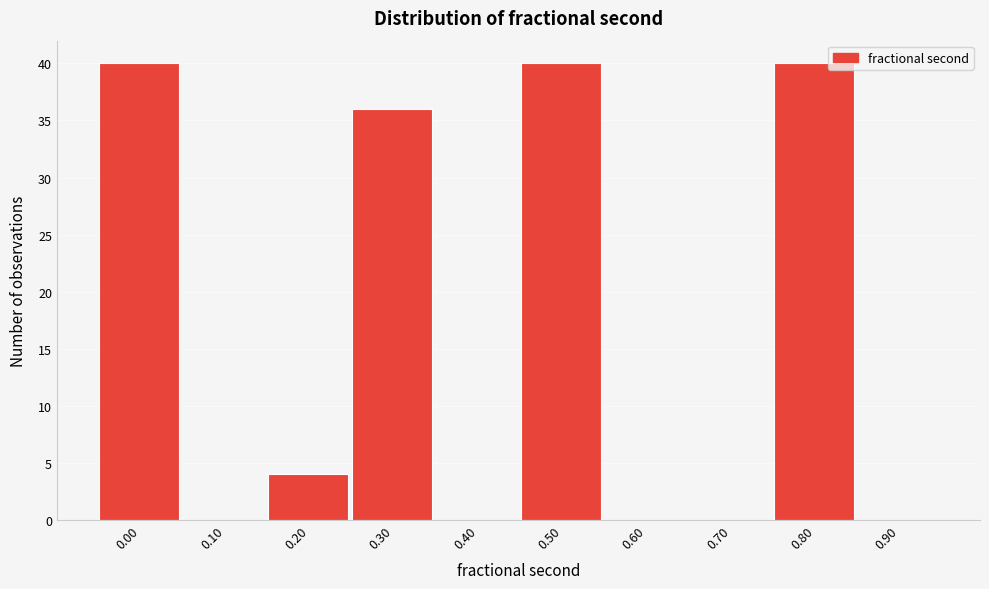

Reading left to right, transcribe all the data shown in this chart.

0.00=40	0.10=0	0.20=4	0.30=36	0.40=0	0.50=40	0.60=0	0.70=0	0.80=40	0.90=0